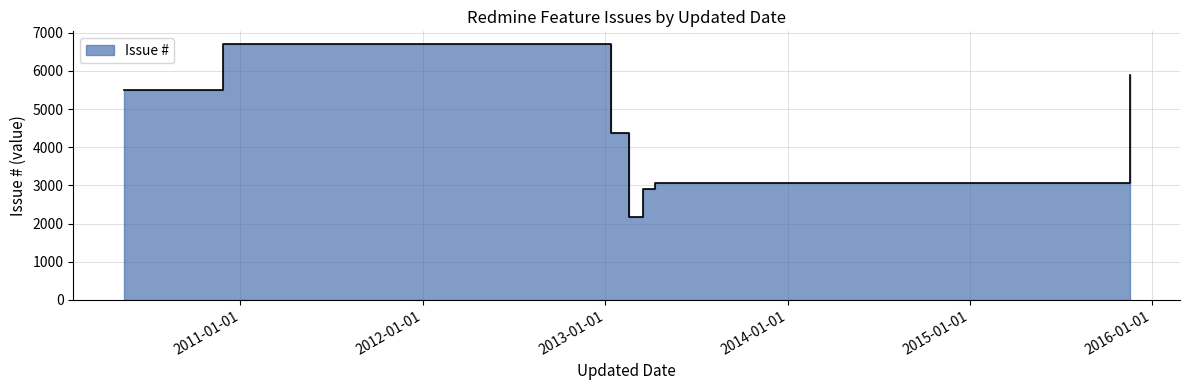

Is it true that the value at 2013-03-18 is 2903?

True